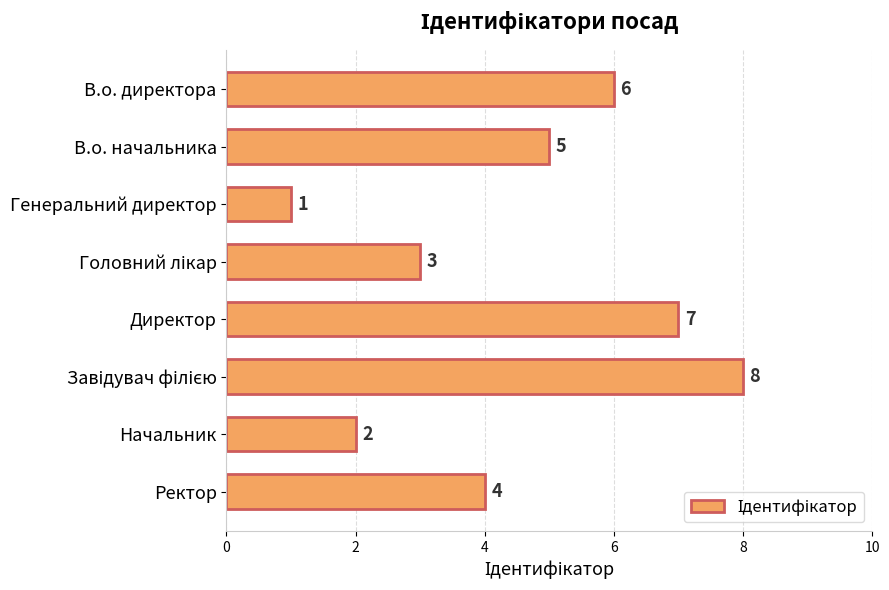

What is the greatest value displayed?

8